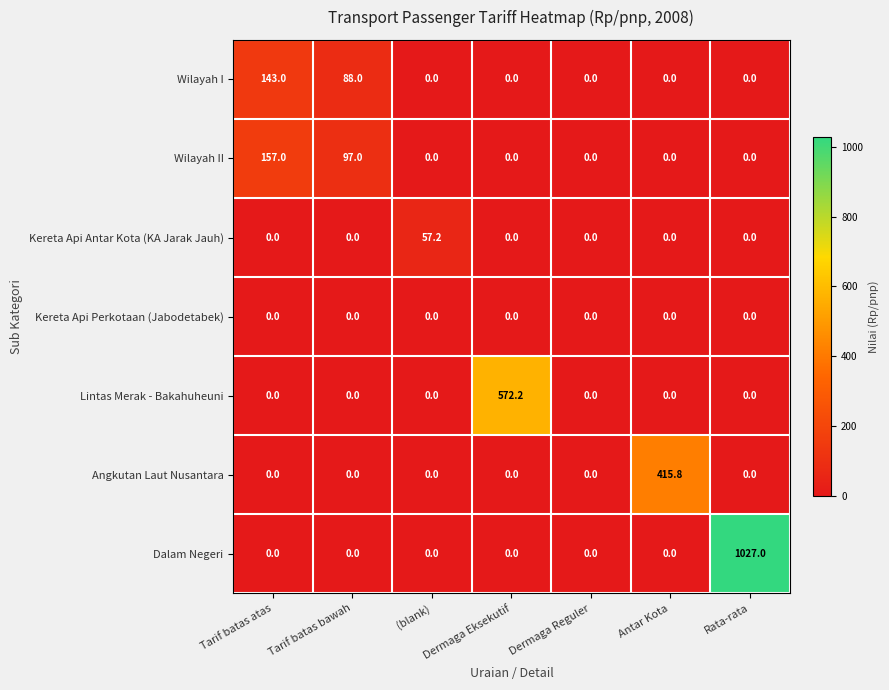

Which series has the largest total across all categories?

Dalam Negeri